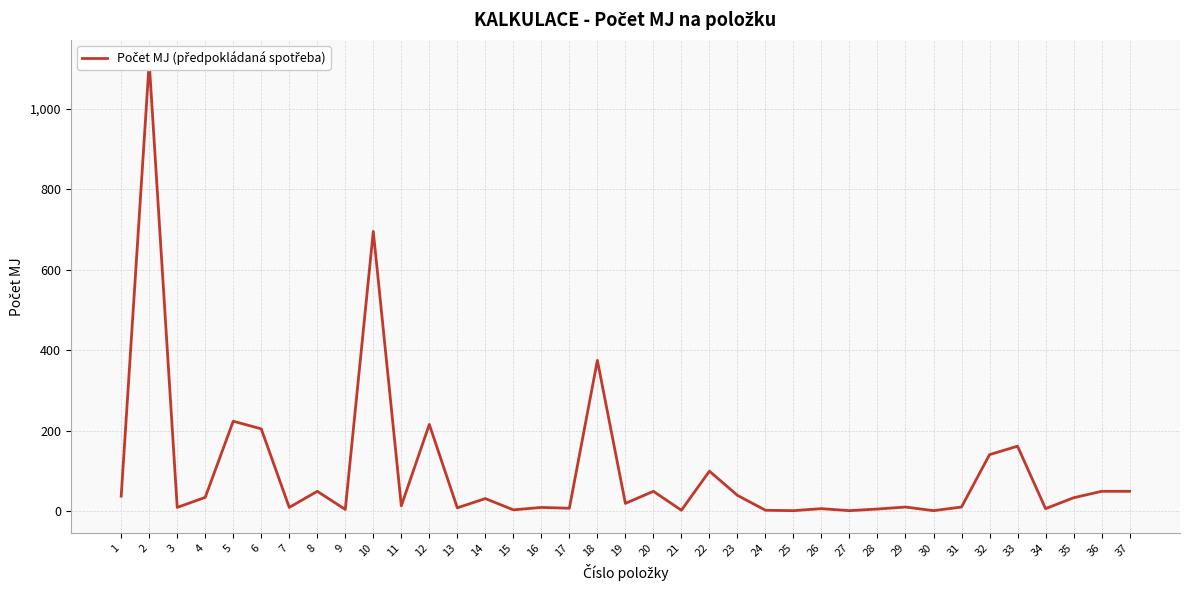

Is this an area chart (filled region under the line)?

No